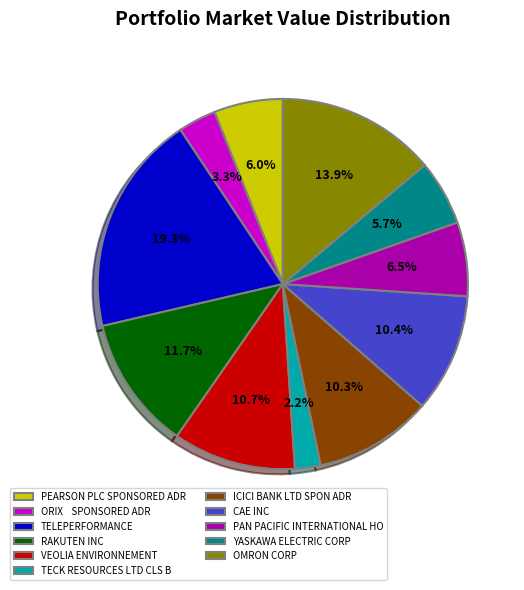

Is it true that TECK RESOURCES LTD CLS B is 2% of the pie?

True